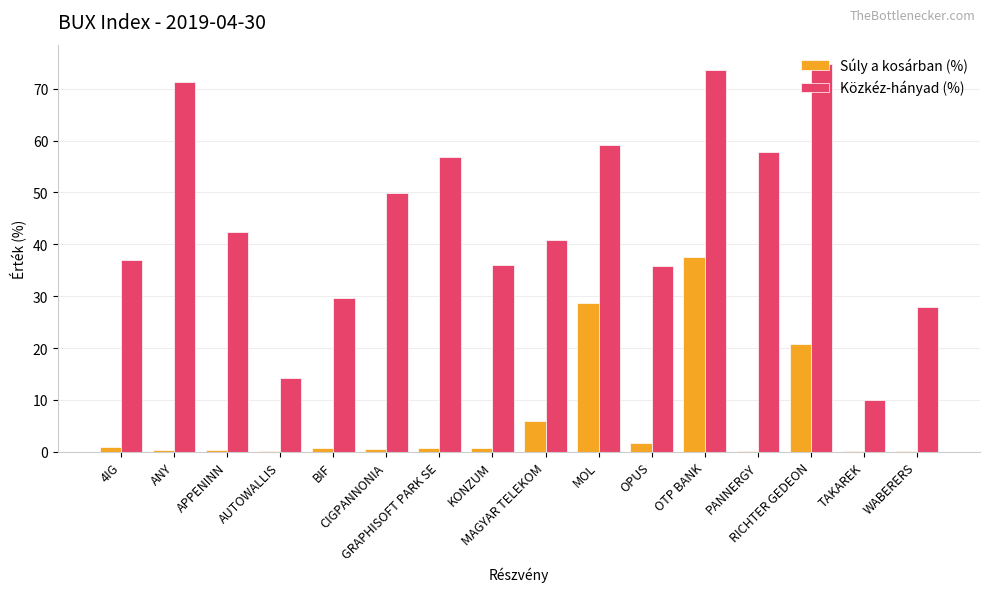

What is the highest value of the Súly a kosárban (%) series?

37.5